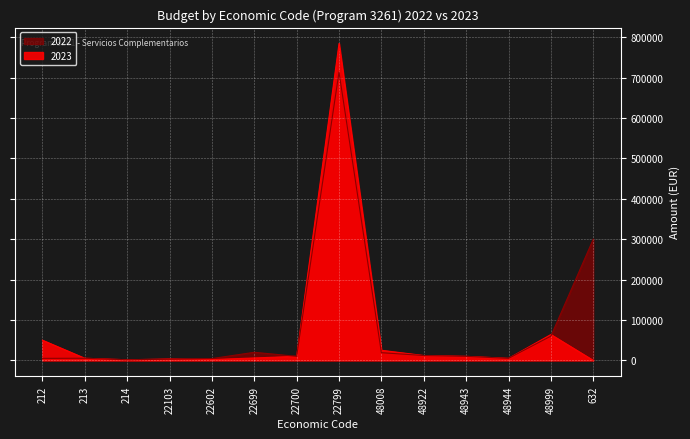

Which series has the widest spread of values?

2023